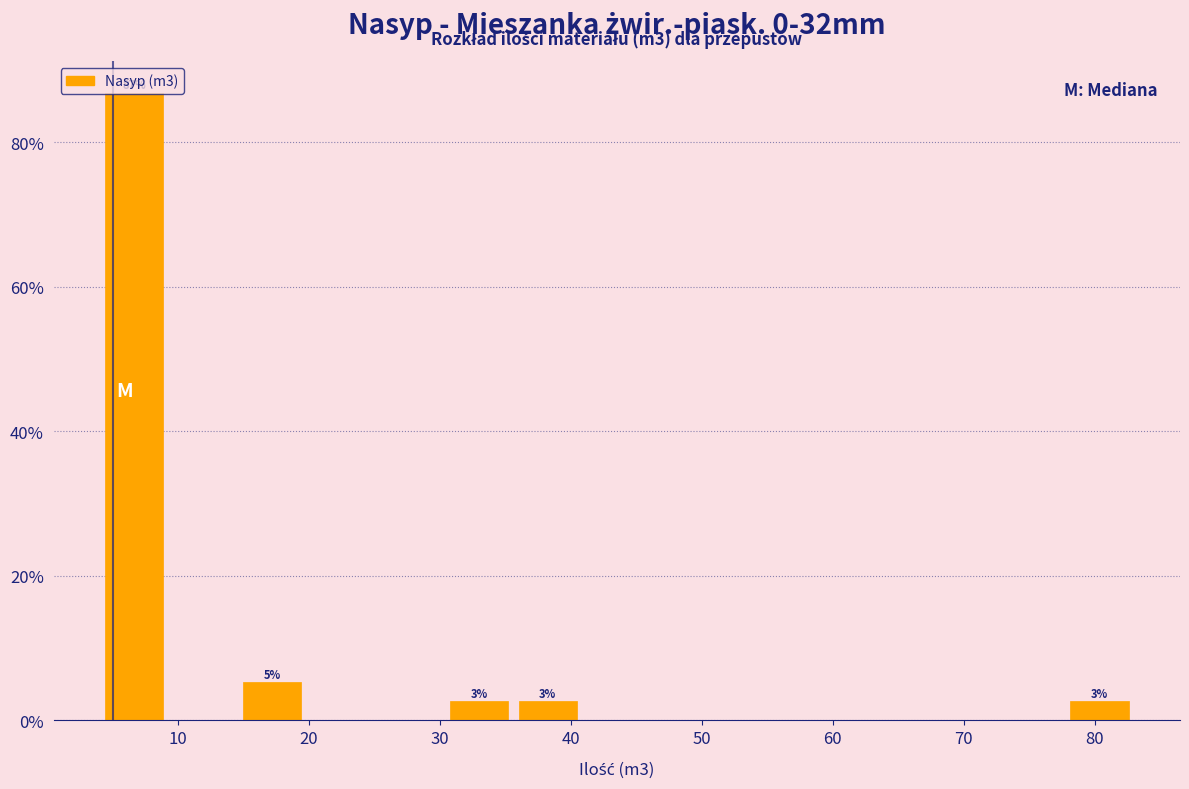

Over which range of the x-axis is the bar tallest?

4 to 9